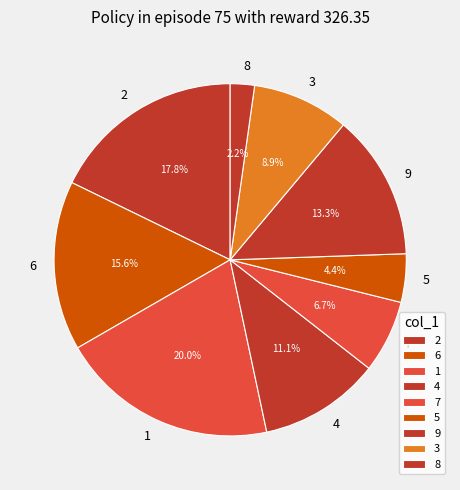

Is 9 the majority of the pie?

No